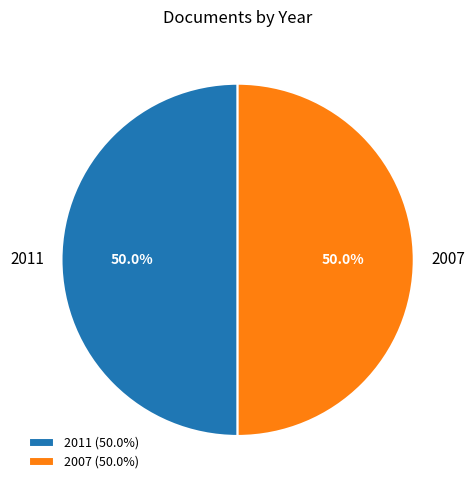

Do 2007 and 2011 together represent more than half of the pie?

Yes